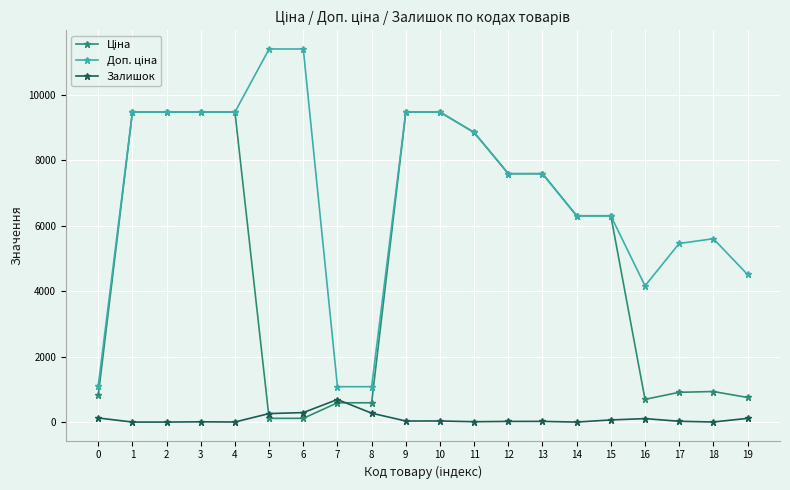

What is the greatest value displayed?

11410.0